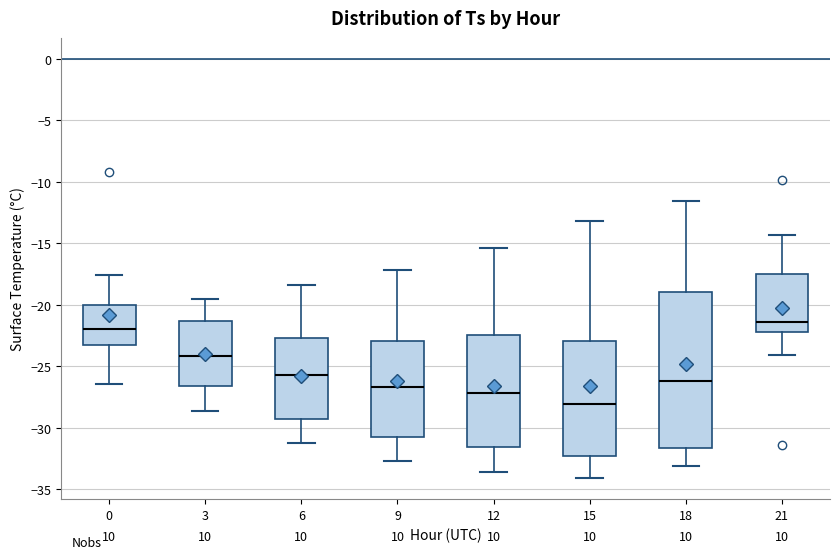

Which box is the tallest, from its lower edge to its upper edge?

18